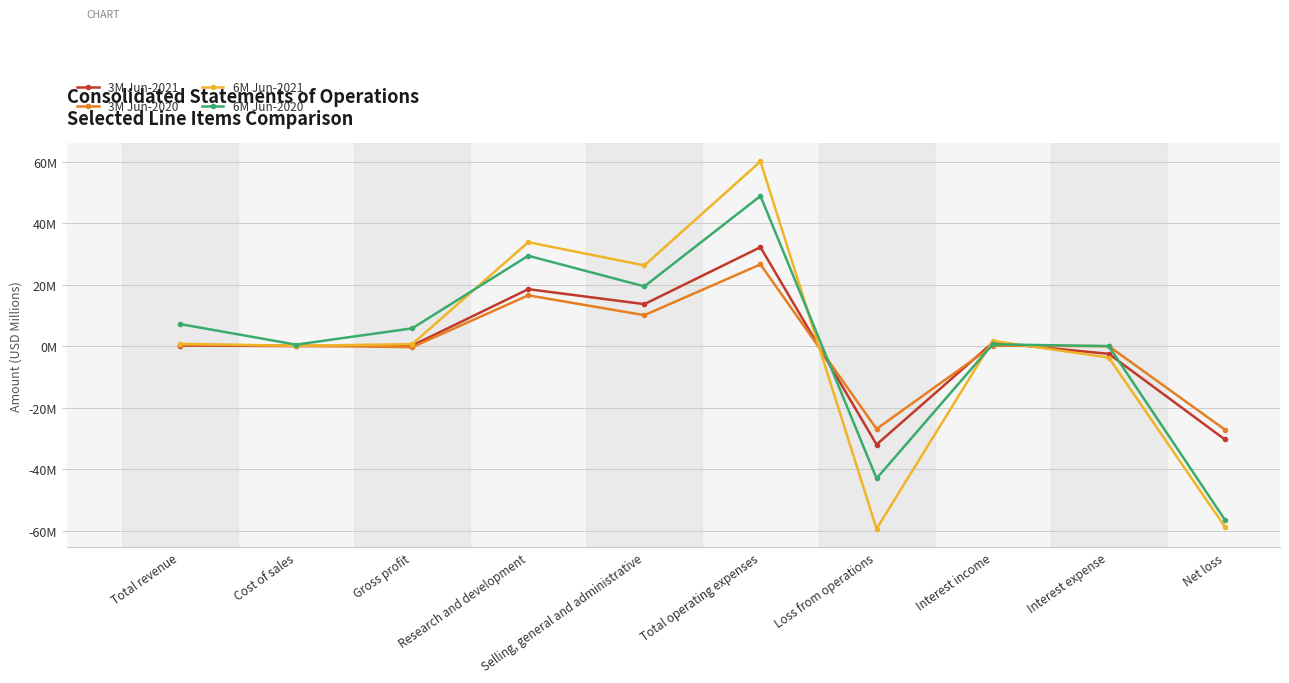

Which category has the highest value in the 6M Jun-2020 series?

Total operating expenses